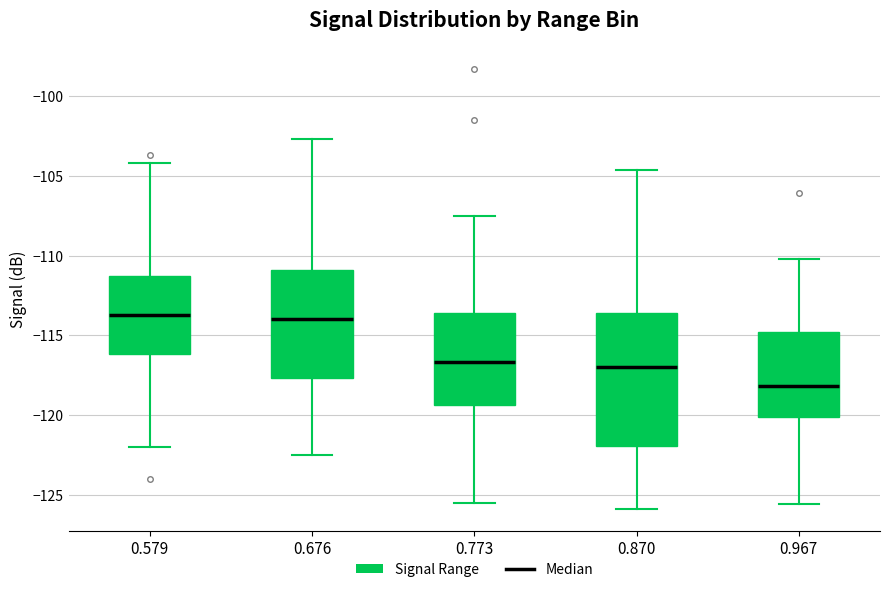

Where does the median line of the box at x = 0.967 sit on the y-axis? The values are not printed on the chart, so give them approximately, as read against the axis.

-118.0